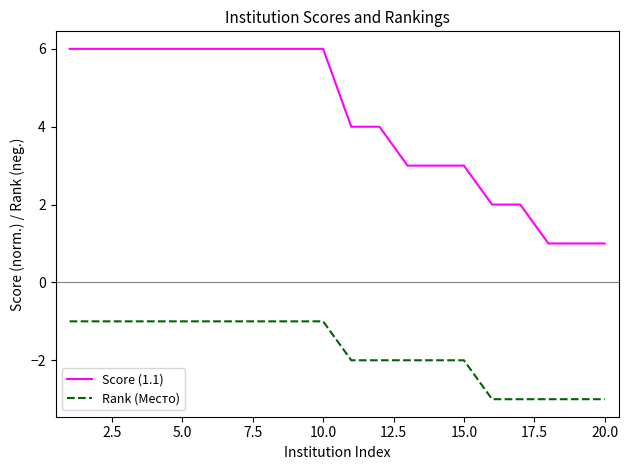

List the series in order of their overall mean, highest first.

Score (1.1), Rank (Место)